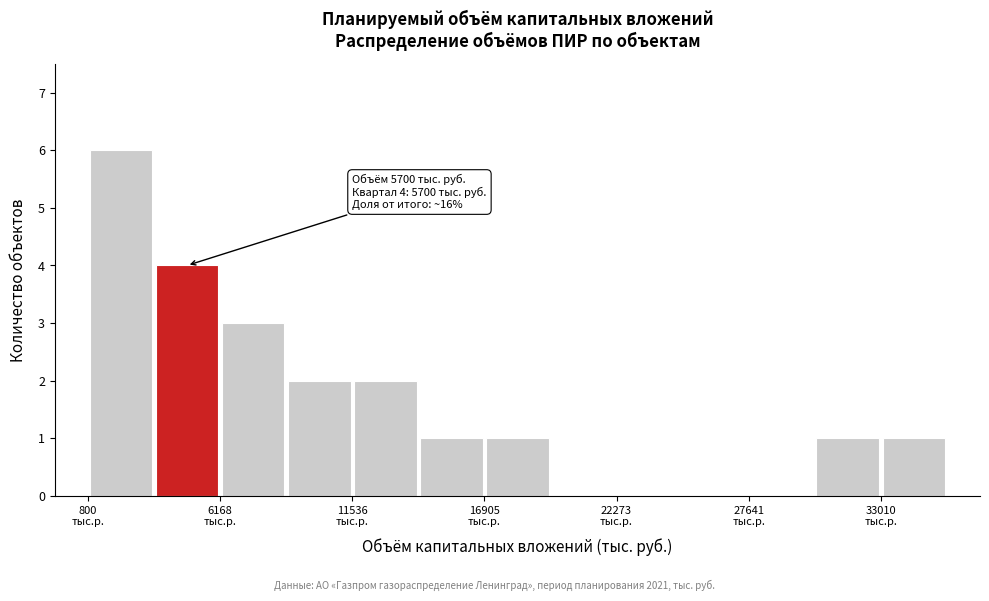

Around what value on the x-axis is the tallest bar? Give the approximate position of its centre, as read against the axis.

2000